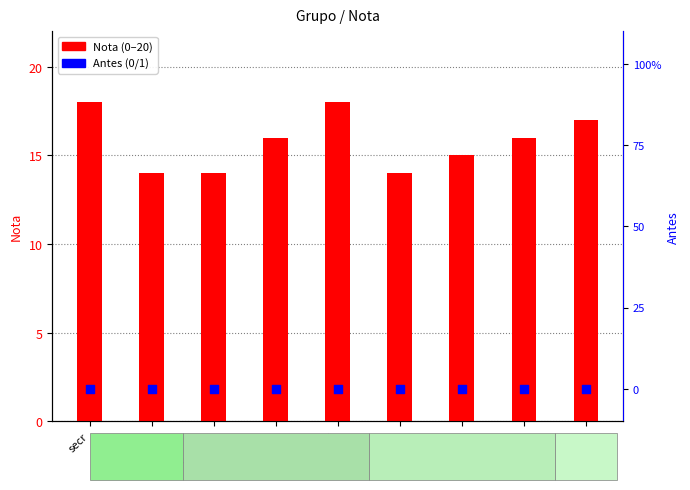

Is the value of Nota (0–20) at moveHMM greater than the value of Antes (0/1) at simmr?

Yes